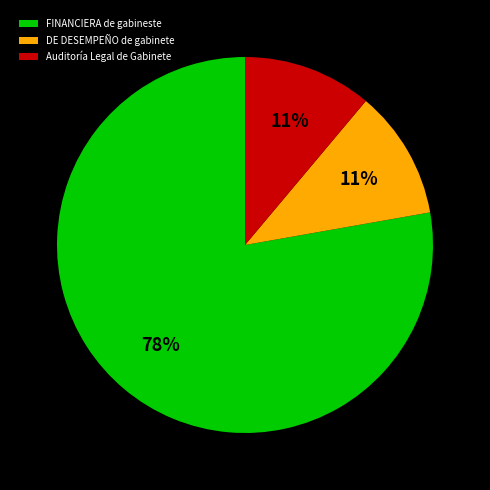

Count the number of slices in the pie.

3